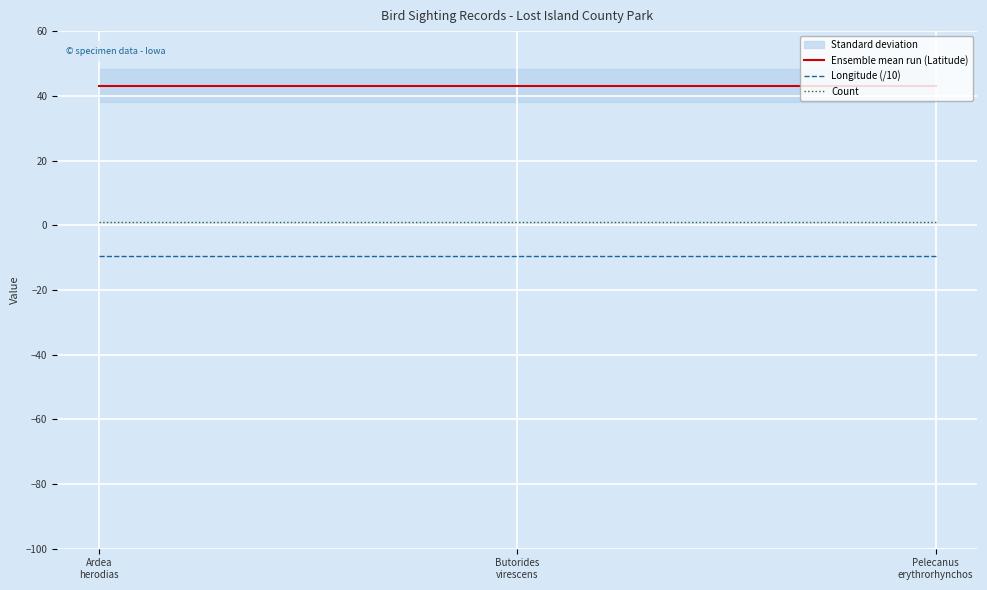

At Ardea
herodias, list the series in order from smallest to largest.

Longitude (/10), Count, Ensemble mean run (Latitude)